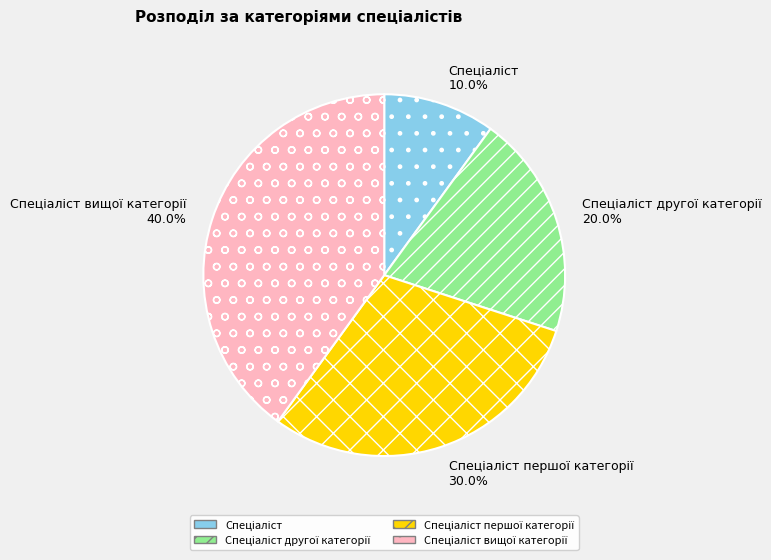

Is there any slice that represents more than half of the pie?

No